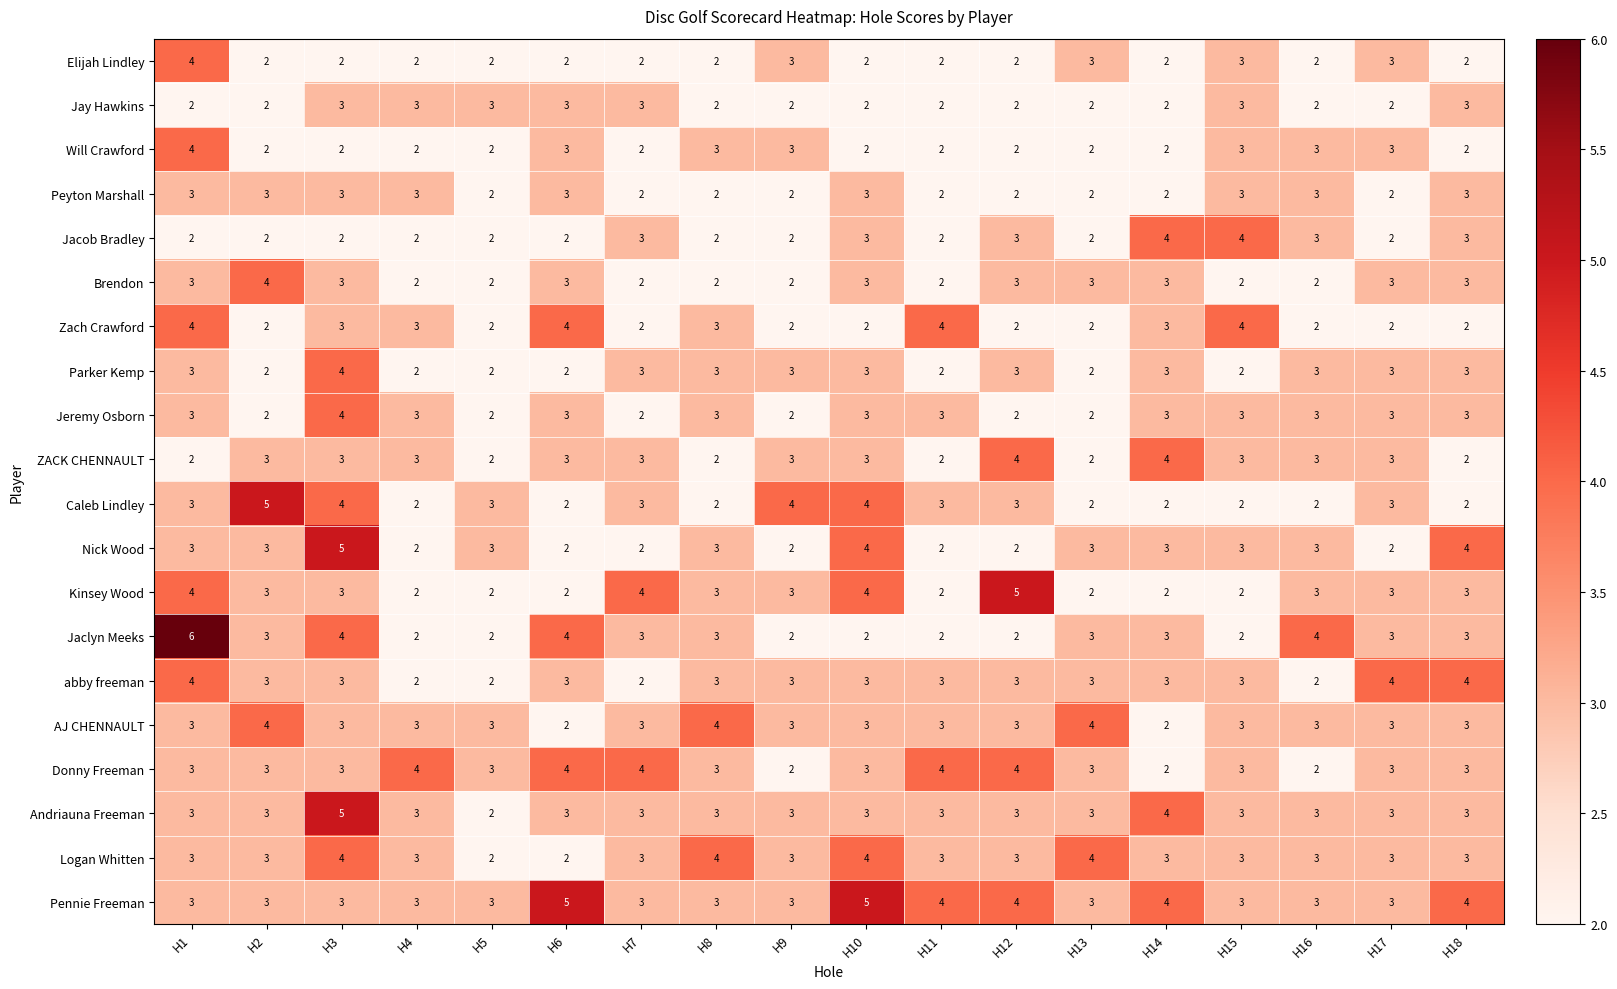

What is the sum of all Pennie Freeman values?

62